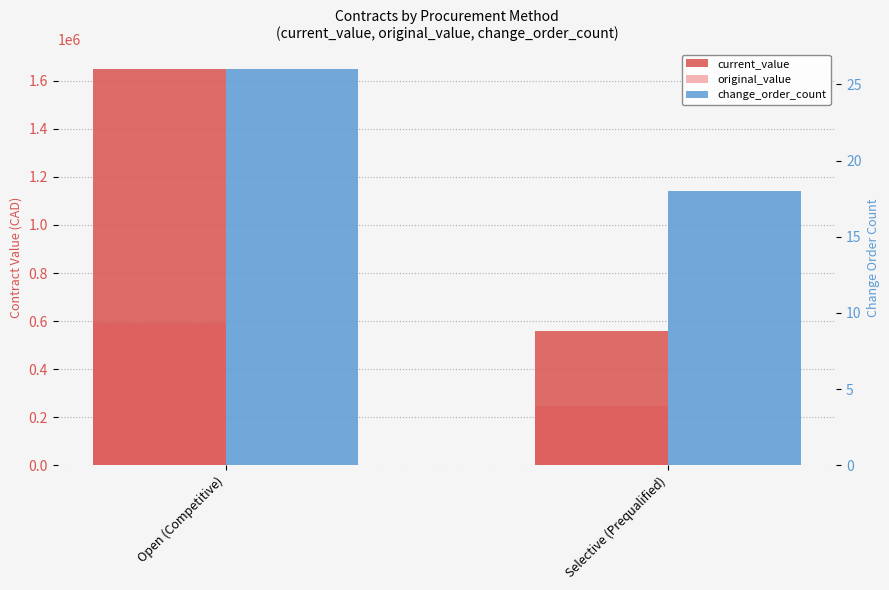

Reading right to left, what are all the values shown in this chart?

current_value: Selective (Prequalified)=559325.2	Open (Competitive)=1648226.9
original_value: Selective (Prequalified)=246030.3	Open (Competitive)=592735.0
change_order_count: Selective (Prequalified)=18.0	Open (Competitive)=26.0